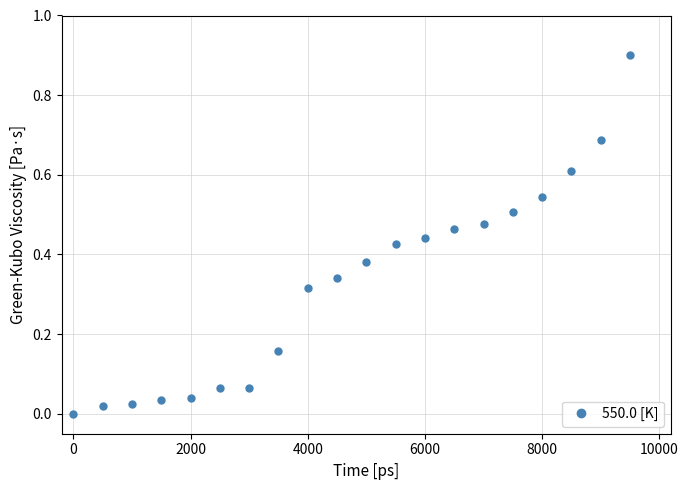

What is the greatest value displayed?

0.9